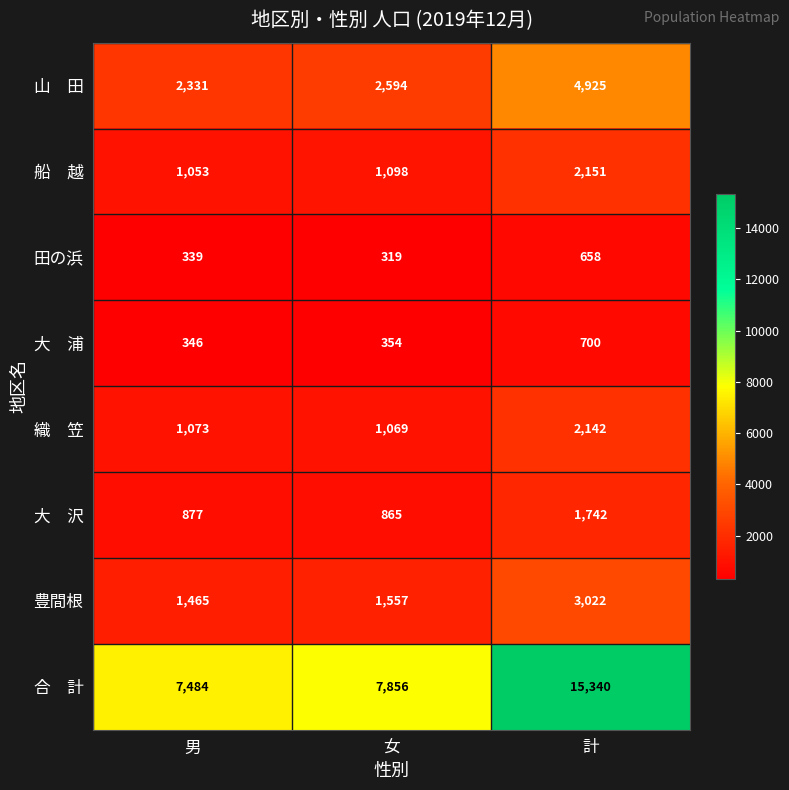

At which category does the chart reach its minimum across all series?

女